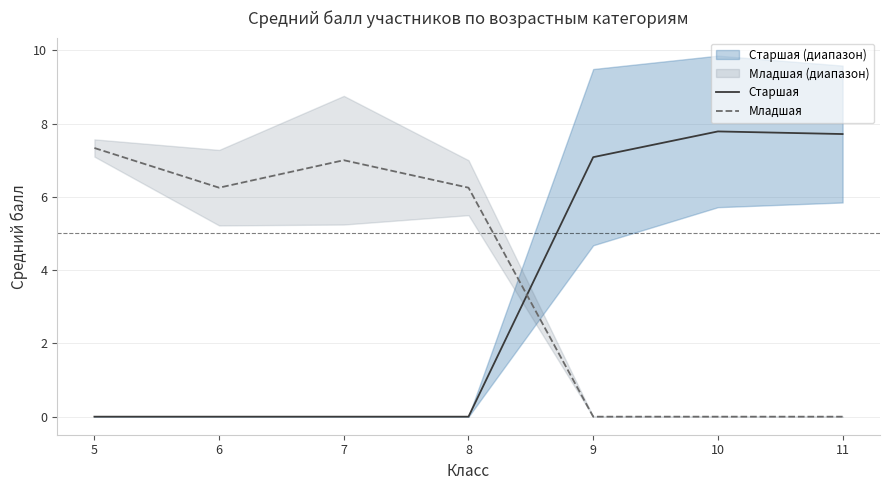

At 7, list the series in order from smallest to largest.

Старшая, Младшая